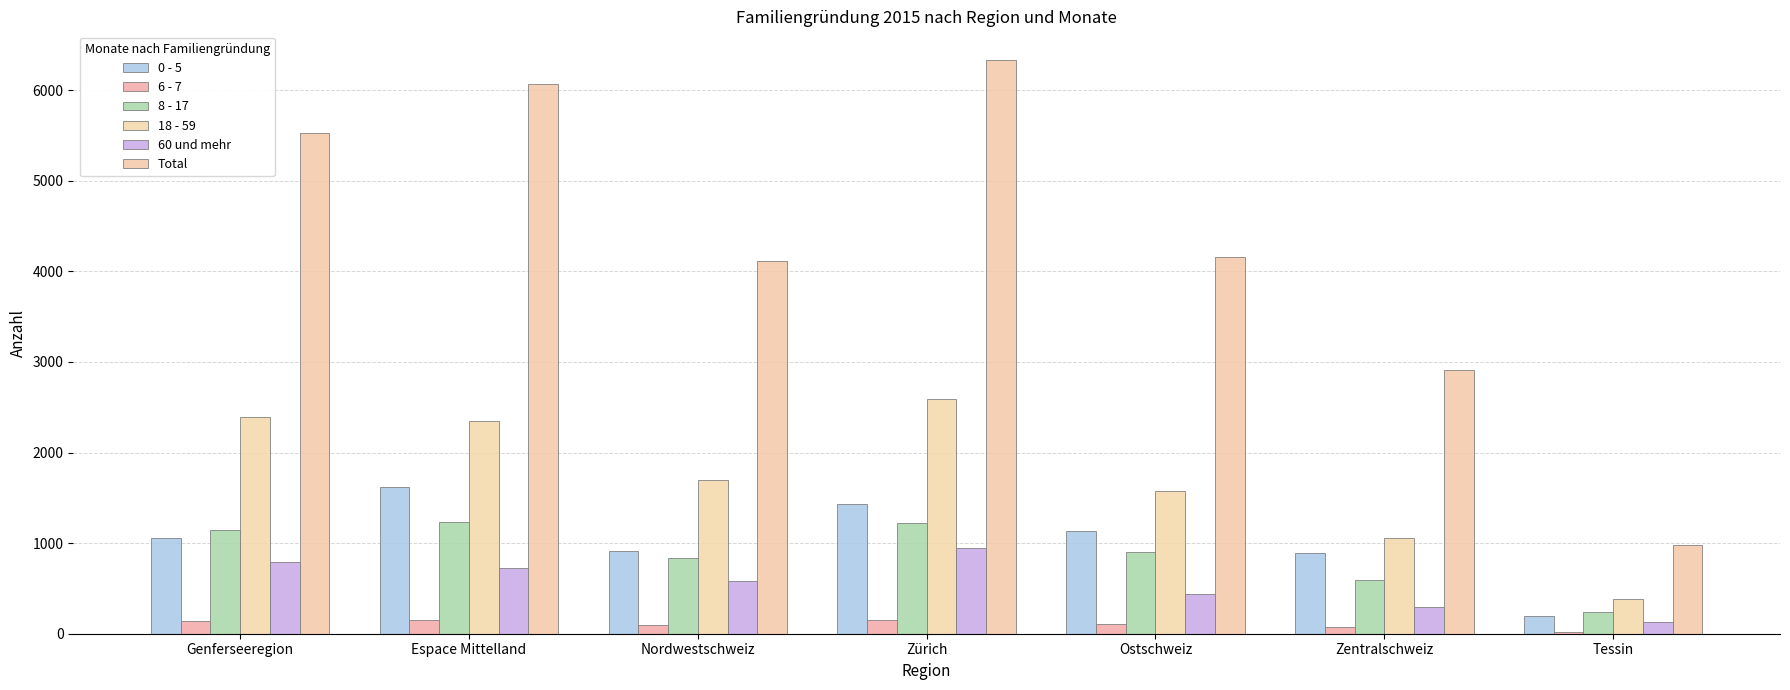

At how many categories does at least one series exceed 2440?

6